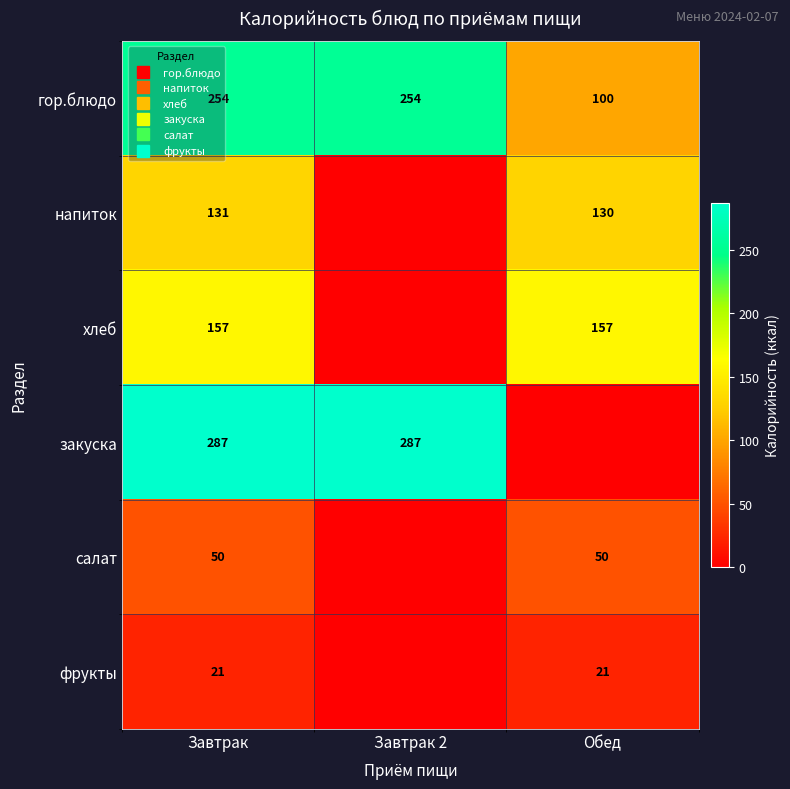

What is the difference between the second highest and minimum values in the гор.блюдо series?

154.0